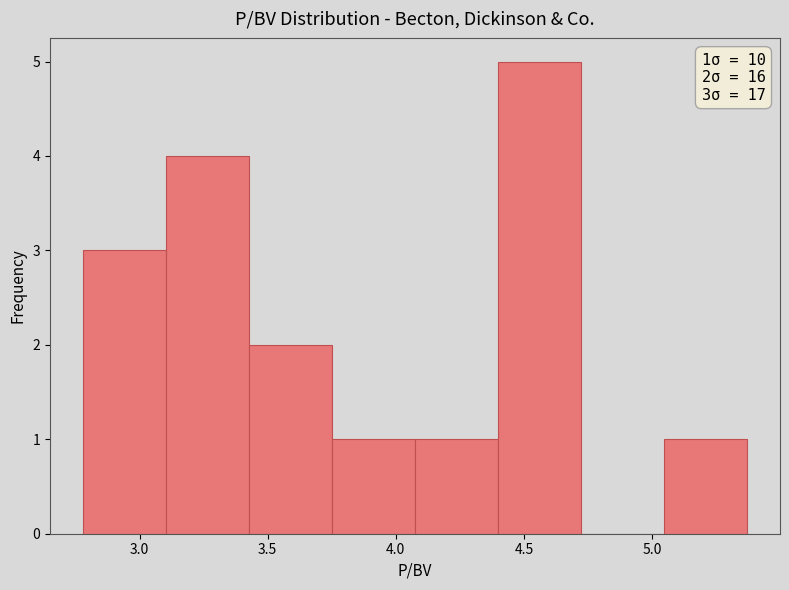

Which range on the x-axis has the tallest bar?

4.40 to 4.70